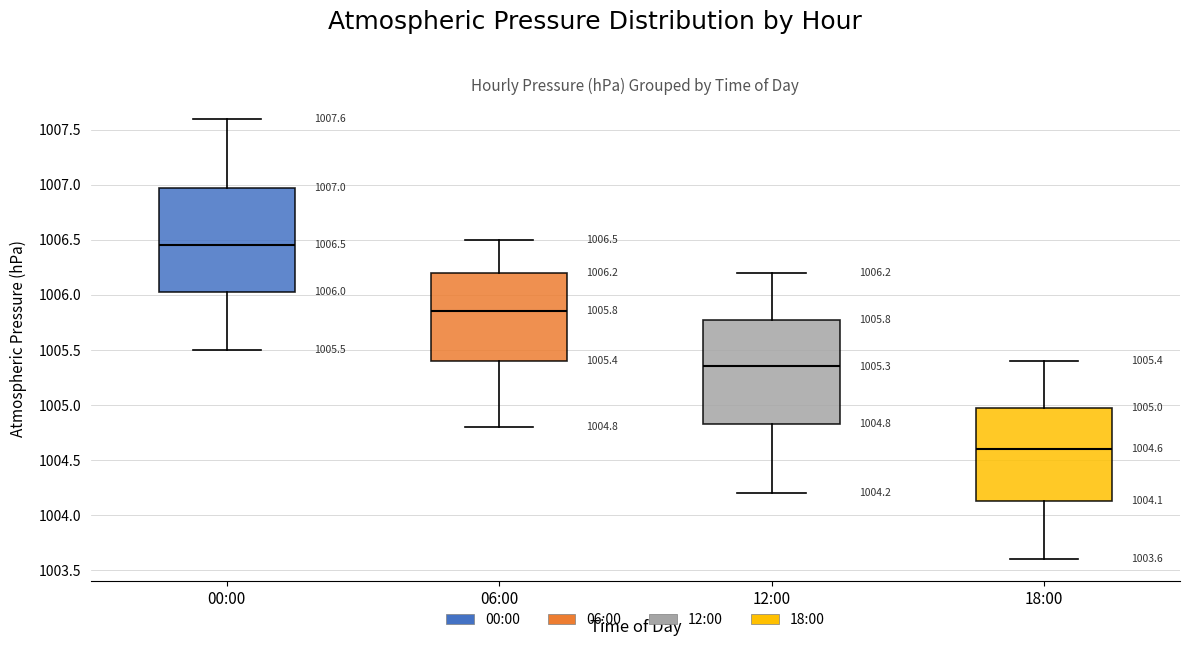

Which box has the highest median line?

00:00